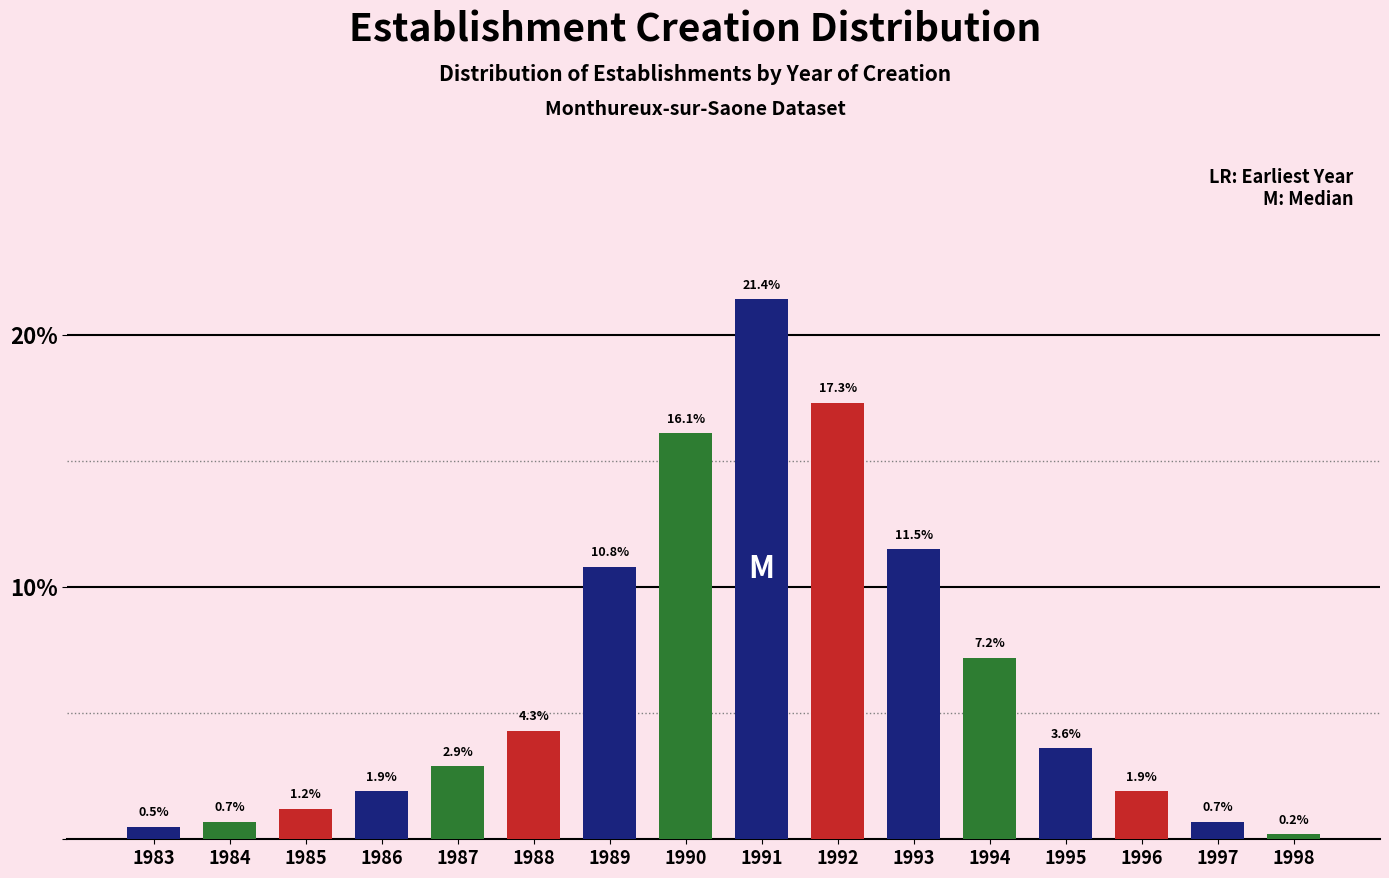

Reading left to right, transcribe all the data shown in this chart.

0.5	0.7	1.2	1.9	2.9	4.3	10.8	16.1	21.4	17.3	11.5	7.2	3.6	1.9	0.7	0.2